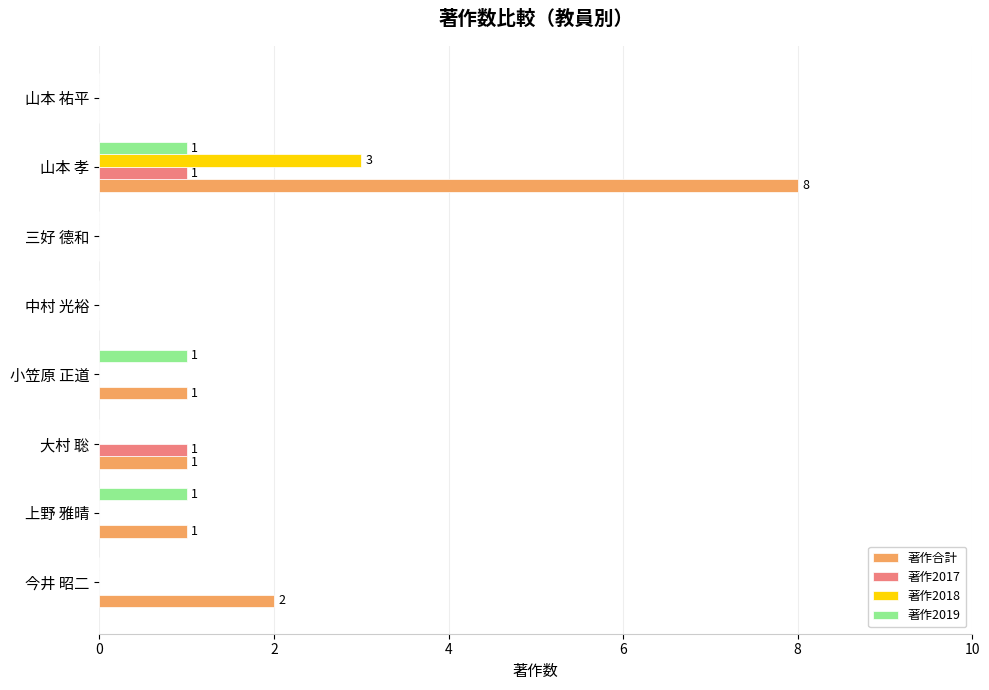

True or false: 著作2019 has a value of -1 at 今井 昭二.

False